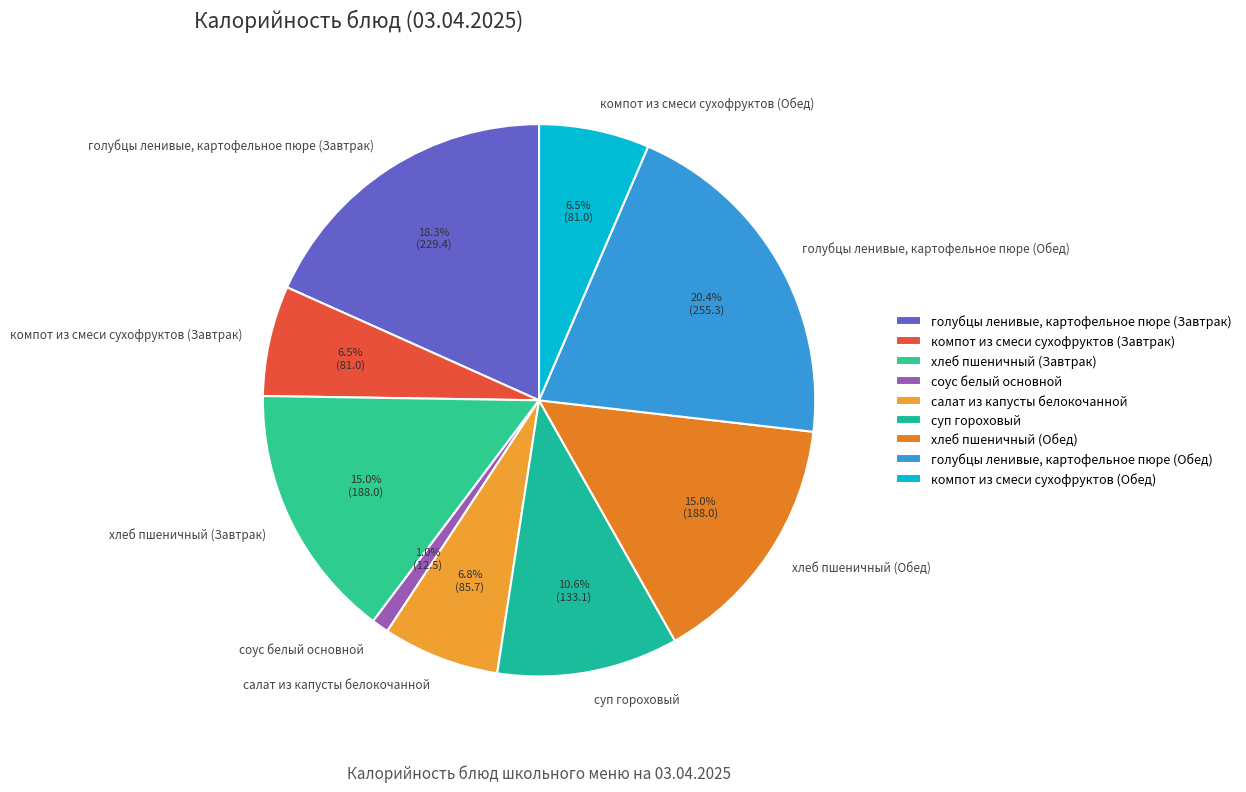

What is the total percentage of салат из капусты белокочанной and компот из смеси сухофруктов (Завтрак)?

13.3%